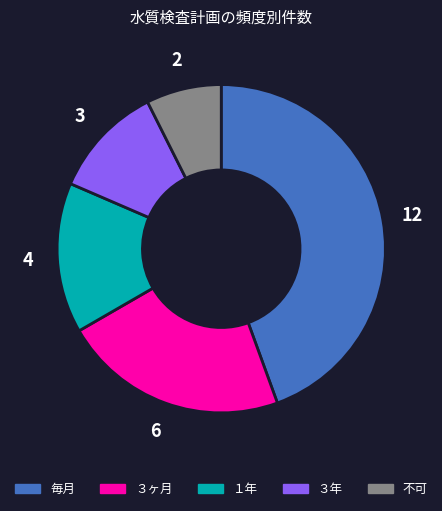

What is the ratio of the value at ３ヶ月 to the value at １年?

1.5